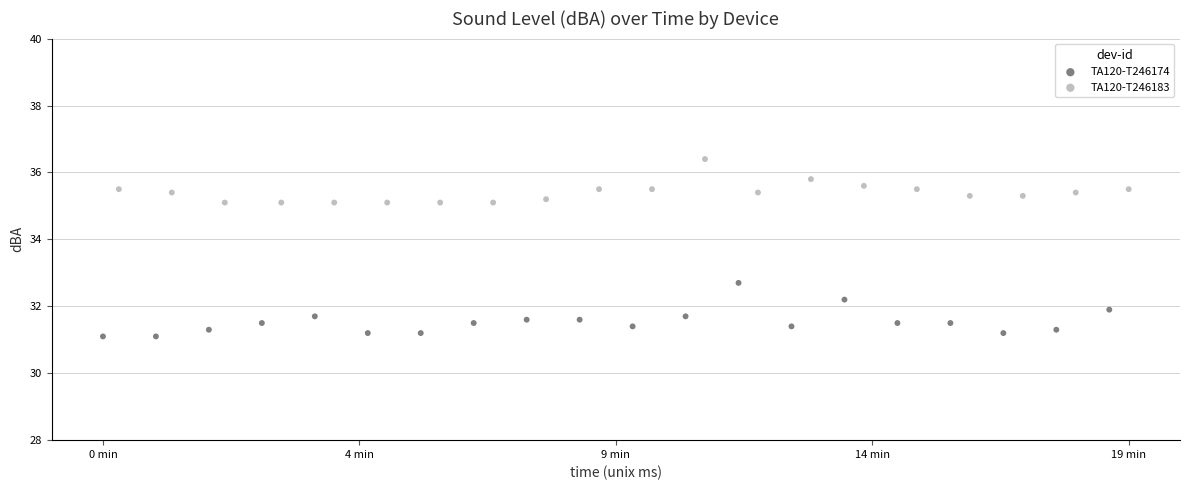

Which series reaches the minimum Y coordinate?

TA120-T246174